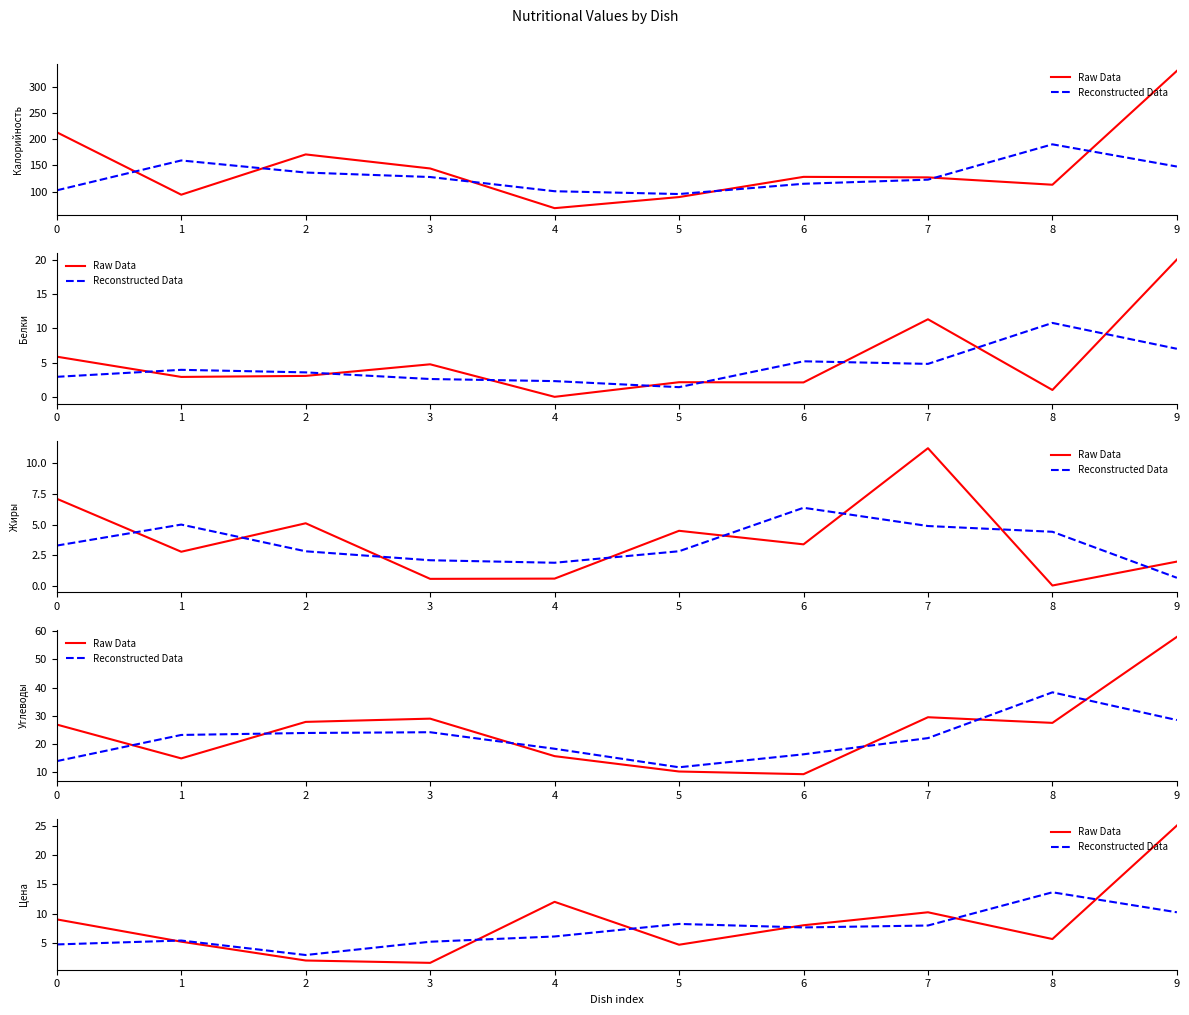

Is it true that Raw Data equals 2.0 at 2?

True